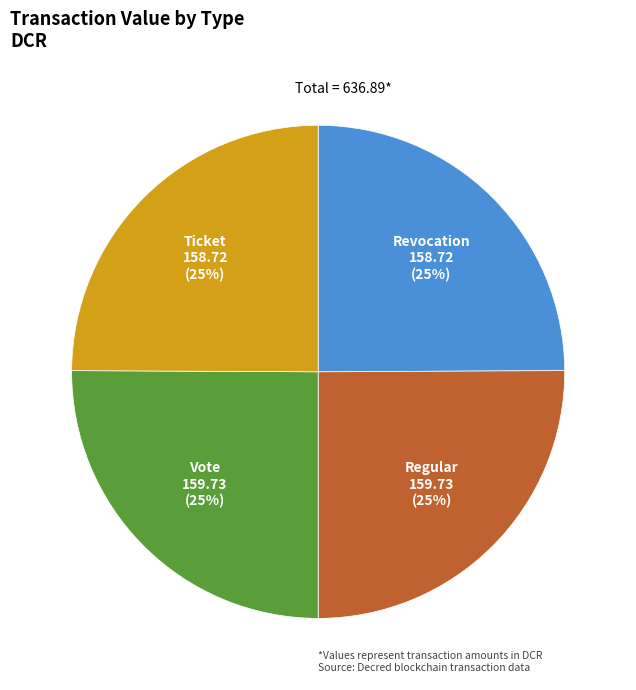

To the nearest percent, what is the average slice percentage?

25%